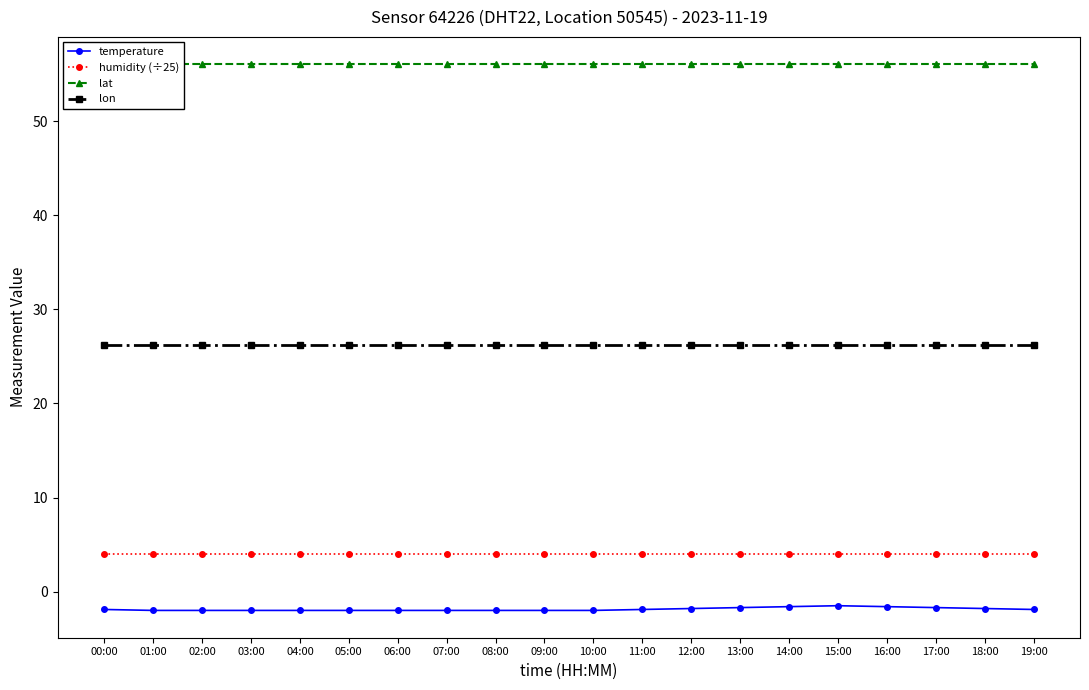

What is the average value of the humidity (÷25) series?

4.0